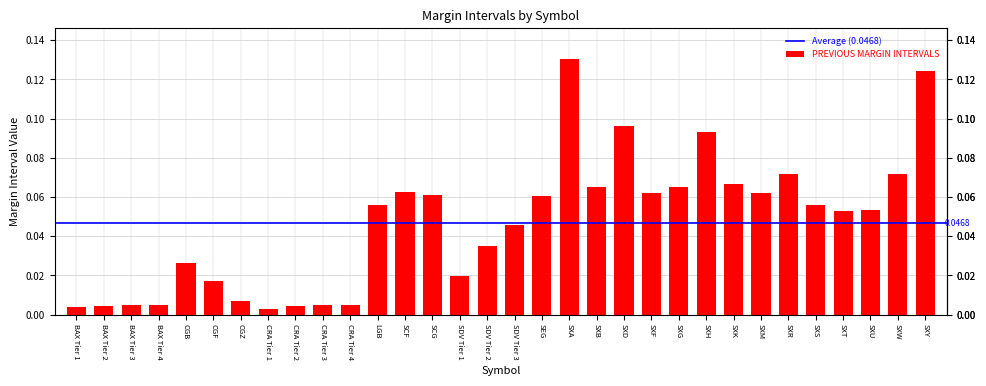

What is the label of the 31st bar from the left?

SXW